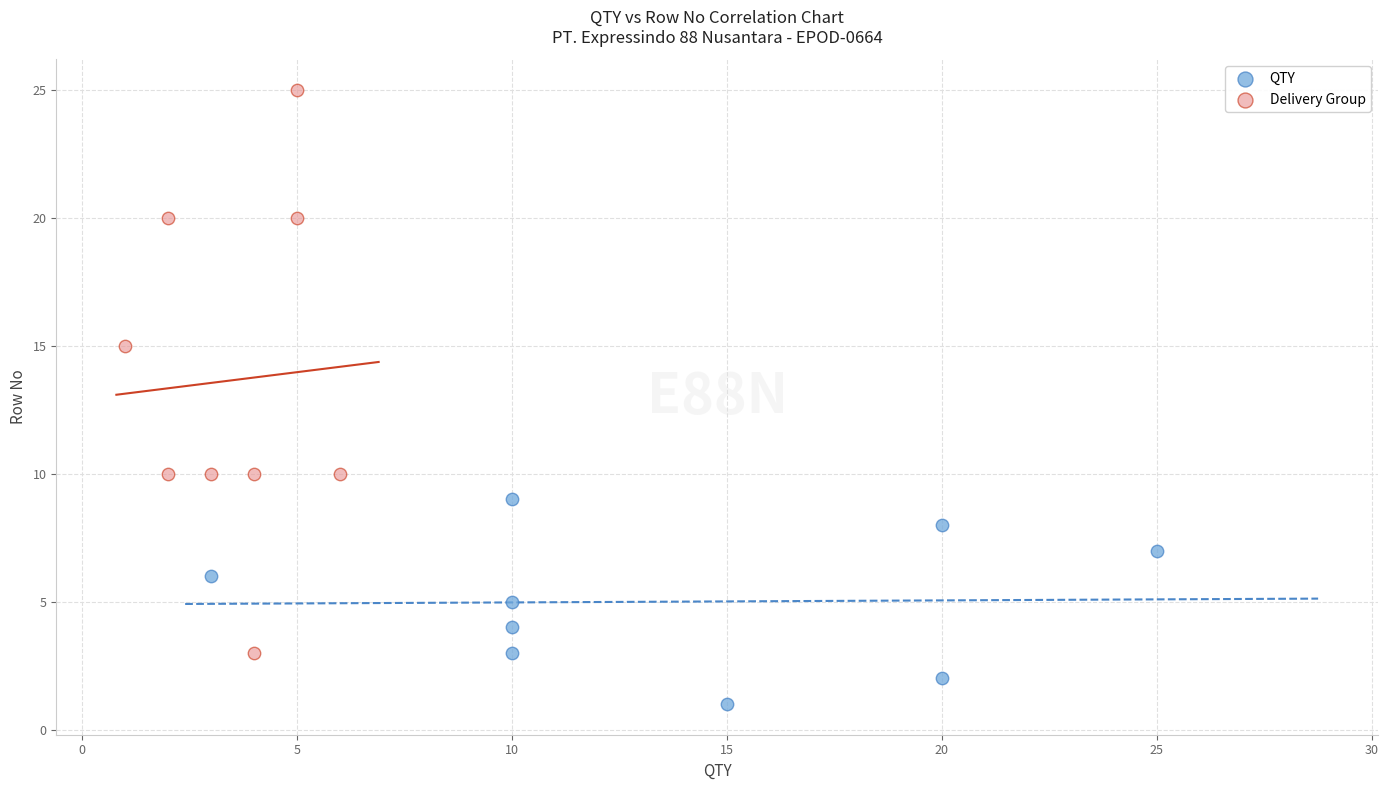

Which series reaches the minimum Y coordinate?

QTY